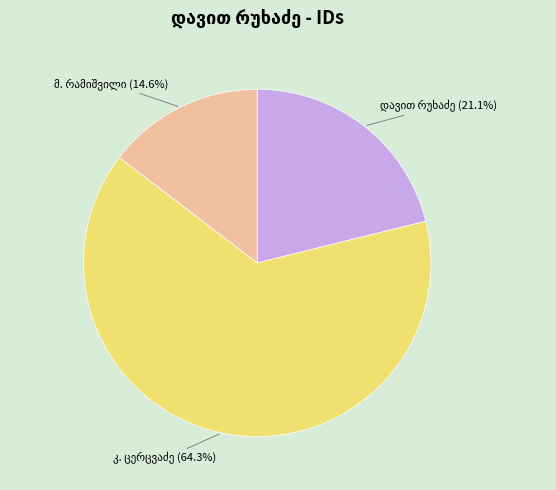

Is there any slice that represents more than half of the pie?

Yes